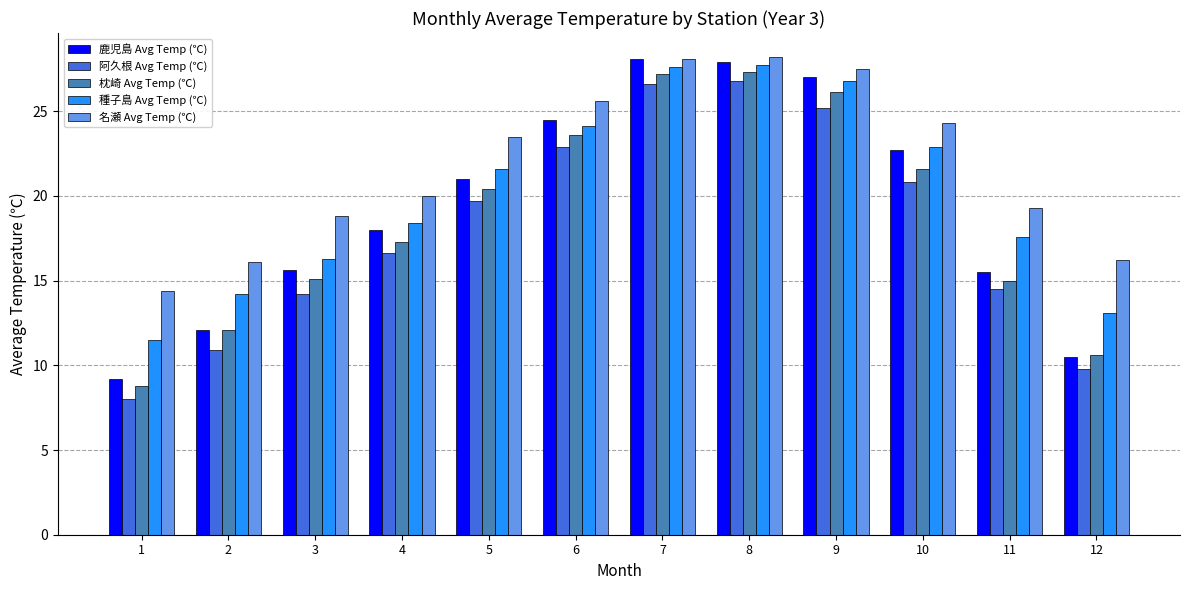

How many distinct data groups are displayed?

5